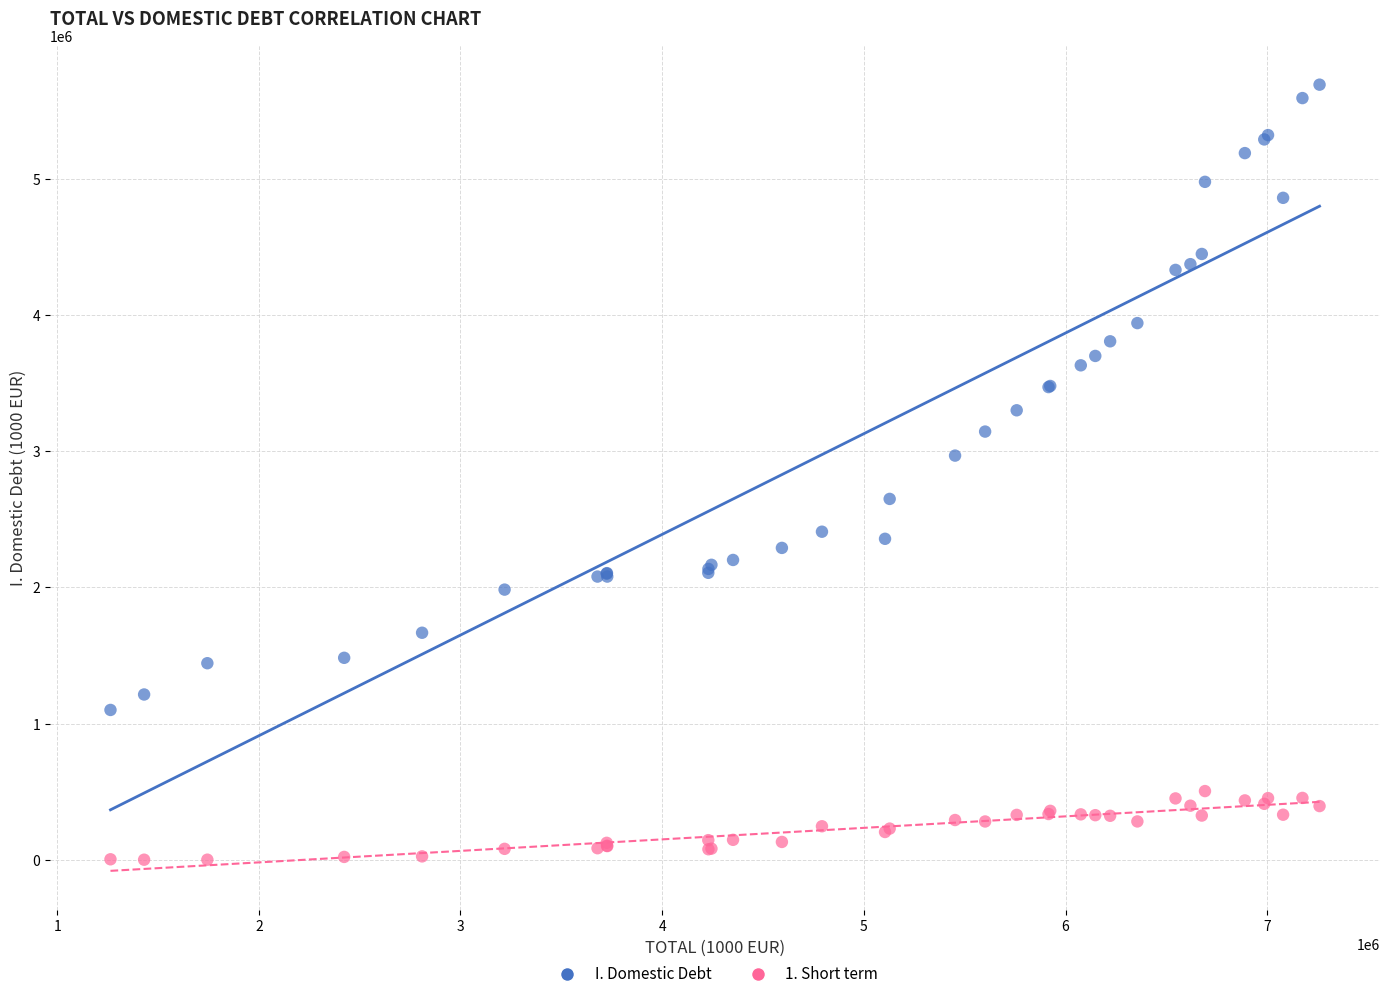

What are all the series names shown in the legend?

I. Domestic Debt, 1. Short term